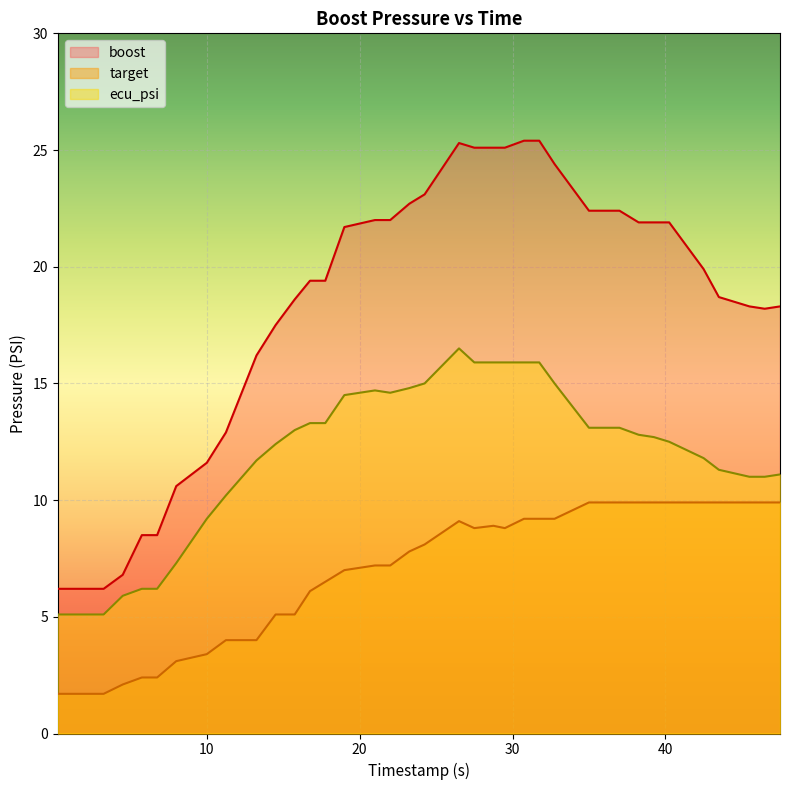

Reading left to right, what are all the values shown in this chart?

boost: 6.2	6.2	6.8	8.5	8.5	10.6	11.6	12.9	16.2	17.5	18.6	19.4	19.4	21.7	22.0	22.0	22.7	23.1	25.3	25.1	25.1	25.1	25.4	25.4	24.4	22.4	22.4	22.4	21.9	21.9	21.9	19.9	18.7	18.3	18.2	18.3
target: 1.7	1.7	2.1	2.4	2.4	3.1	3.4	4.0	4.0	5.1	5.1	6.1	6.5	7.0	7.2	7.2	7.8	8.1	9.1	8.8	8.9	8.8	9.2	9.2	9.2	9.9	9.9	9.9	9.9	9.9	9.9	9.9	9.9	9.9	9.9	9.9
ecu_psi: 5.1	5.1	5.9	6.2	6.2	7.3	9.2	10.2	11.7	12.4	13.0	13.3	13.3	14.5	14.7	14.6	14.8	15.0	16.5	15.9	15.9	15.9	15.9	15.9	15.0	13.1	13.1	13.1	12.8	12.7	12.5	11.8	11.3	11.0	11.0	11.1